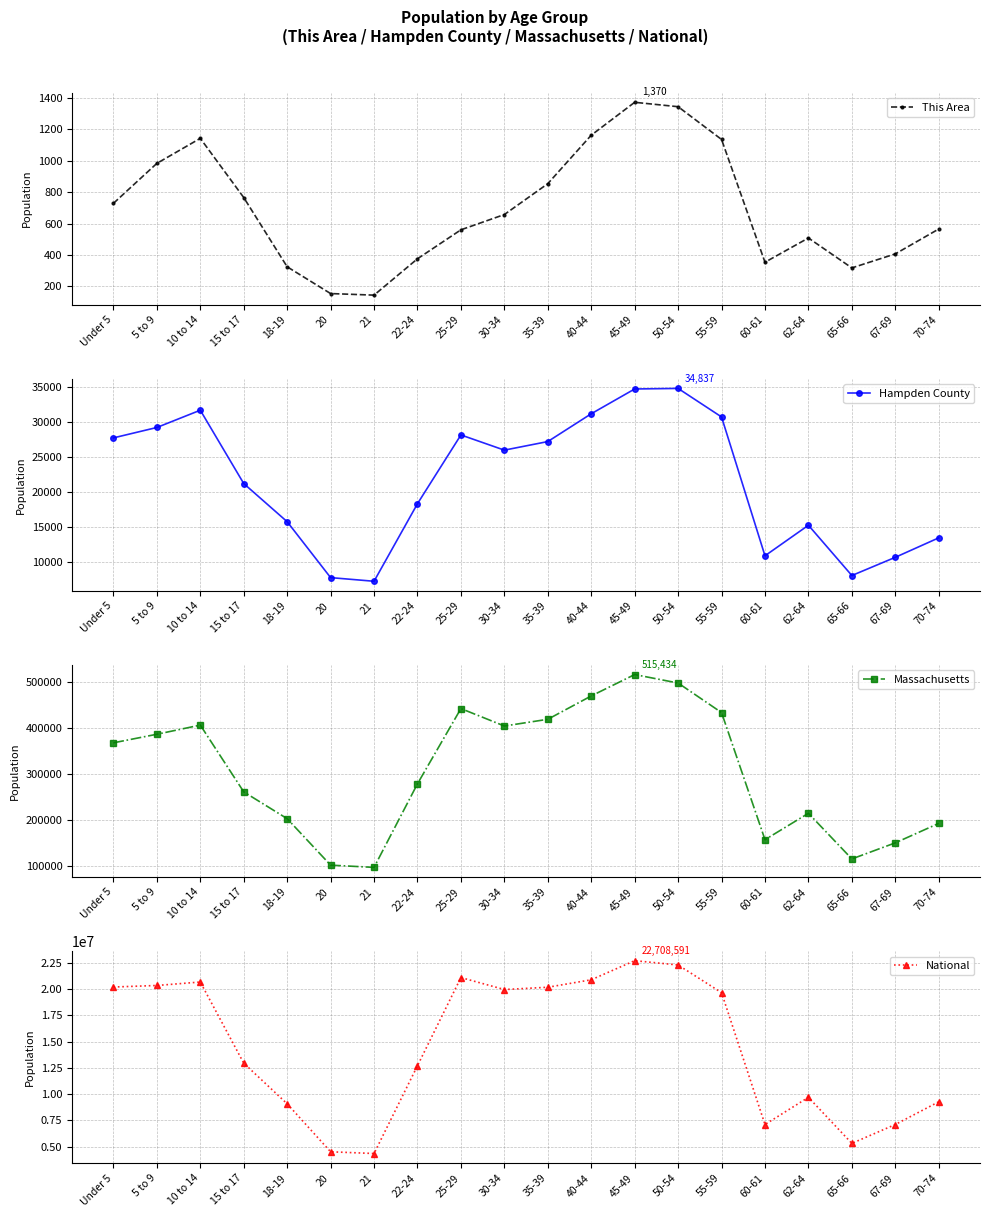

Rank the series at 45-49 from lowest to highest value.

This Area, Hampden County, Massachusetts, National